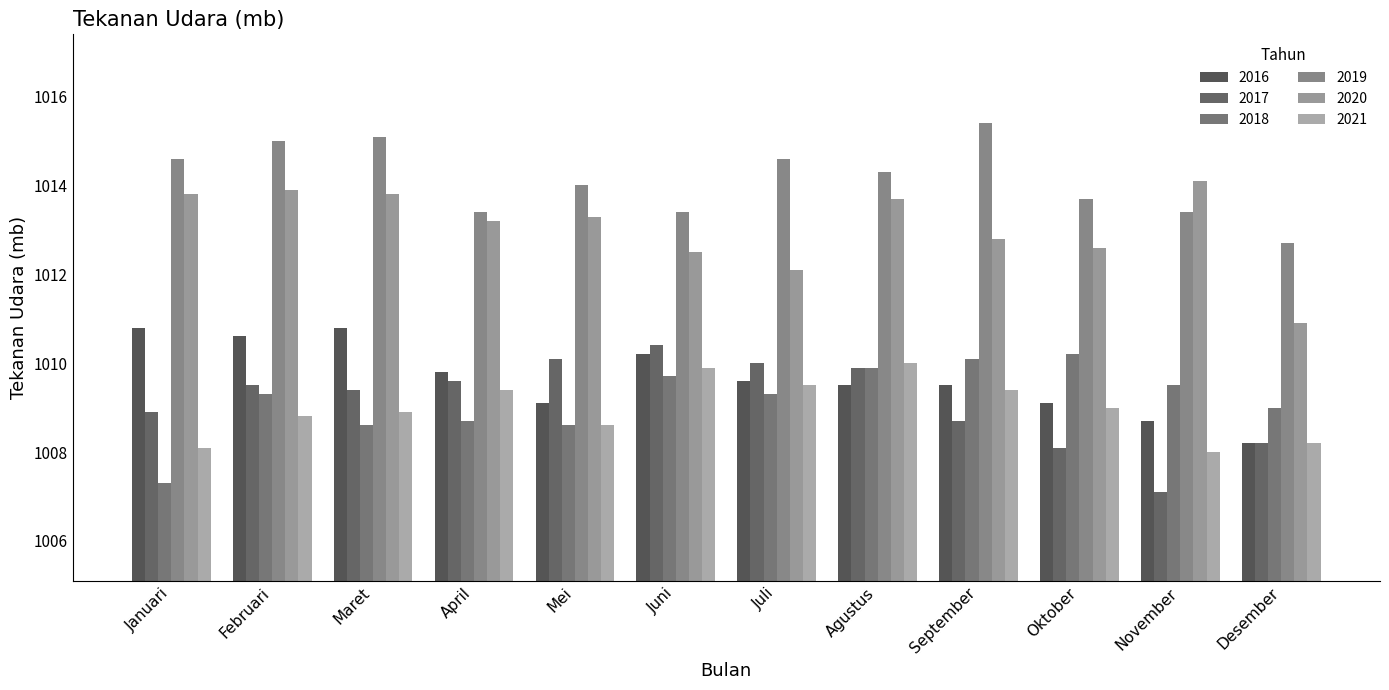

At which category does the chart reach its peak across all series?

September